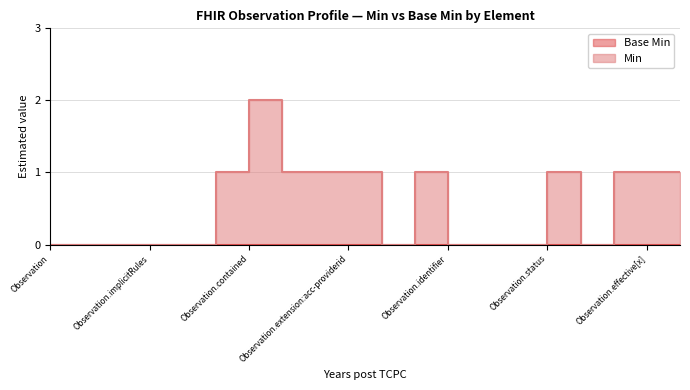

Reading left to right, extract all data points from this chart.

0	0	0	0	0	1	2	1	1	1	0	1	0	0	0	1	0	1	1	1